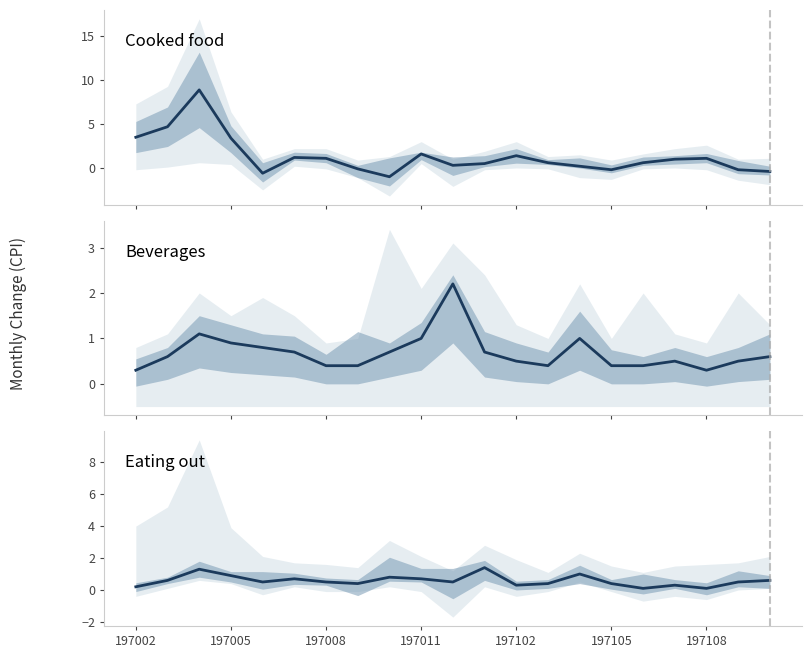

What are all the series names shown in the legend?

Cooked food, Beverages, Eating out